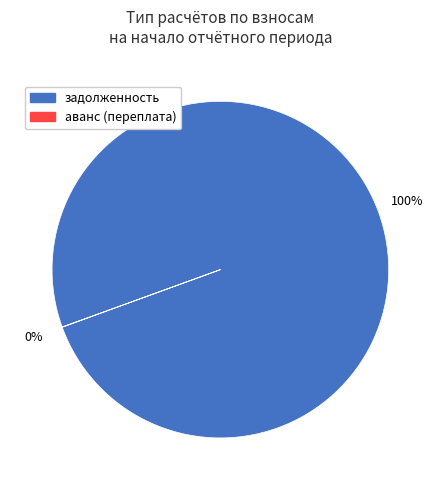

Which slice represents more than half of the pie?

задолженность